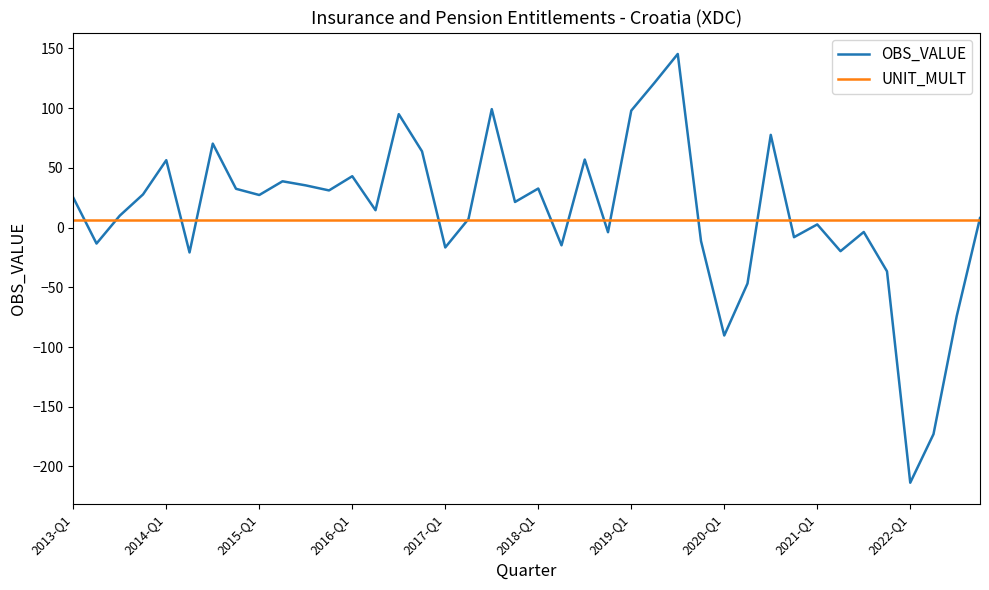

Is this an area chart (filled region under the line)?

No